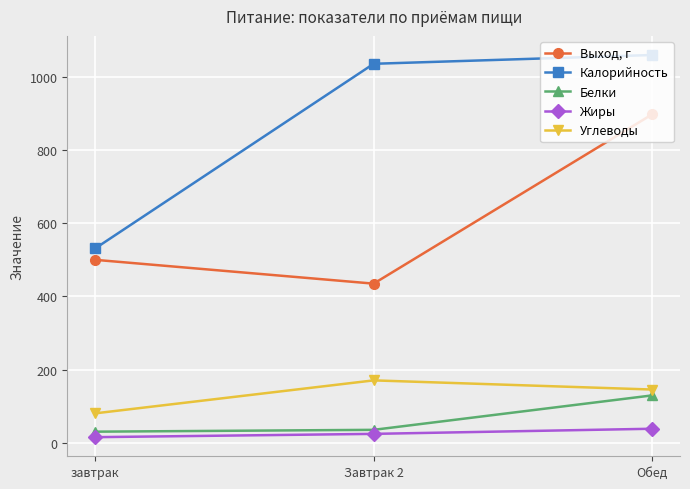

What is the label of the 1st point from the right?

Обед